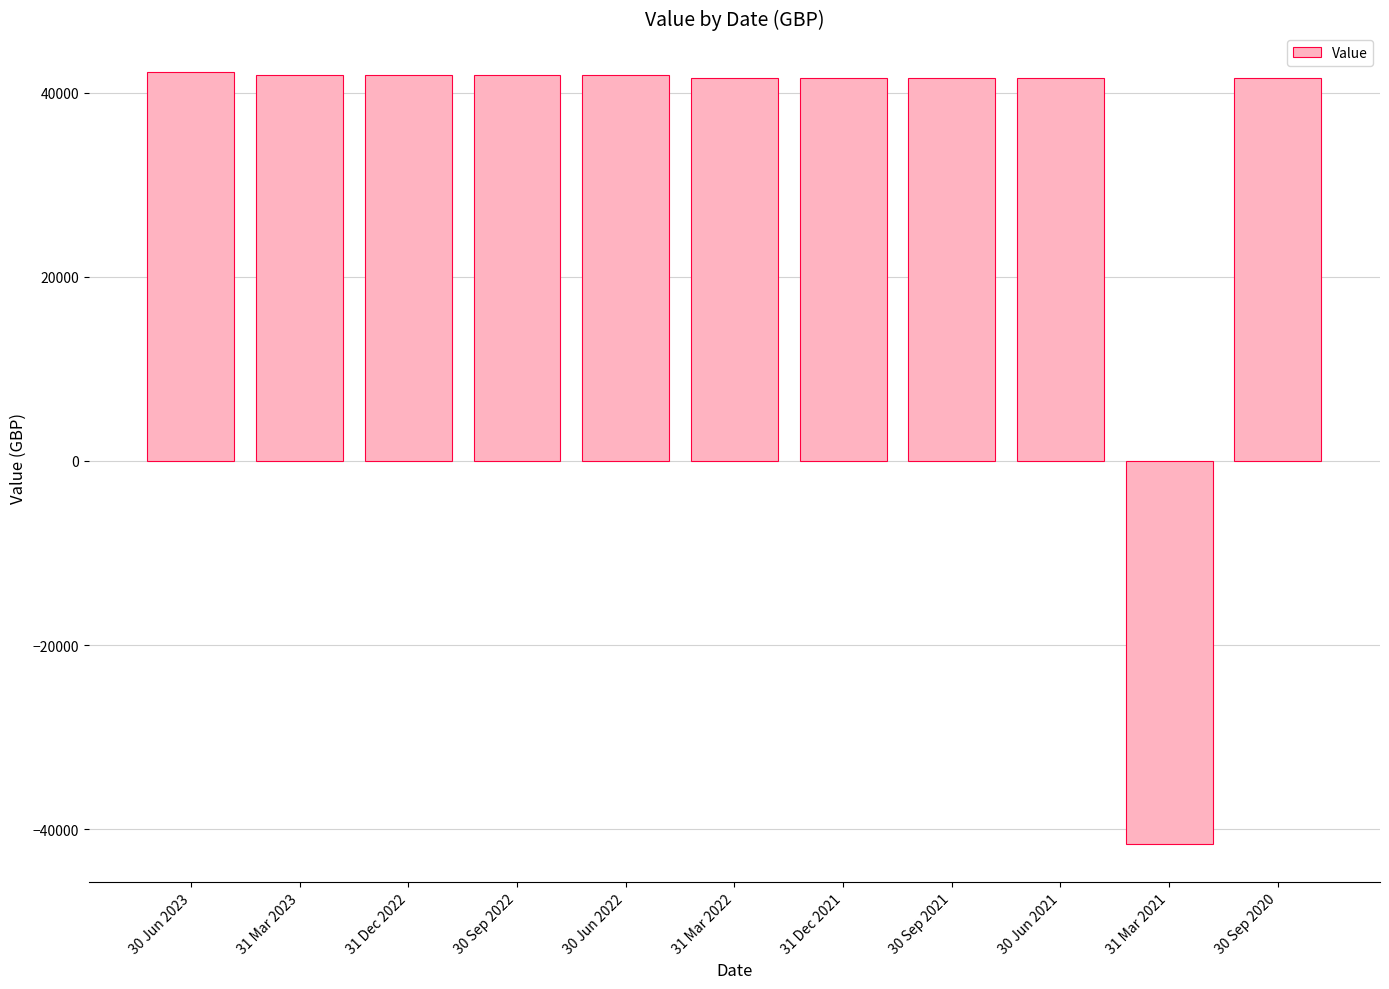

Is it true that the value at 31 Dec 2021 is 10692.2?

False